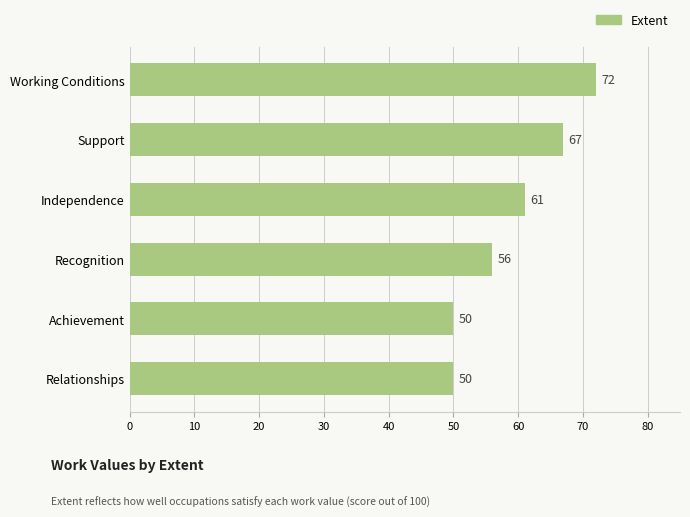

What is the label of the 2nd bar from the bottom?

Achievement